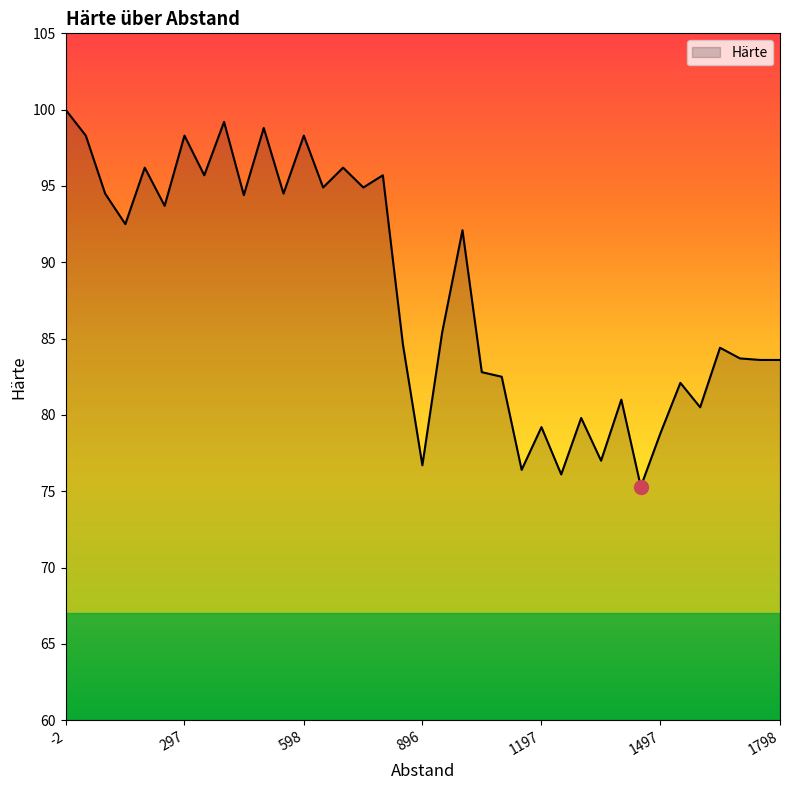

How many series are shown in this chart?

1